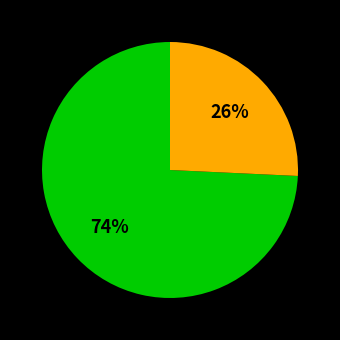

How many segments does this pie chart have?

2